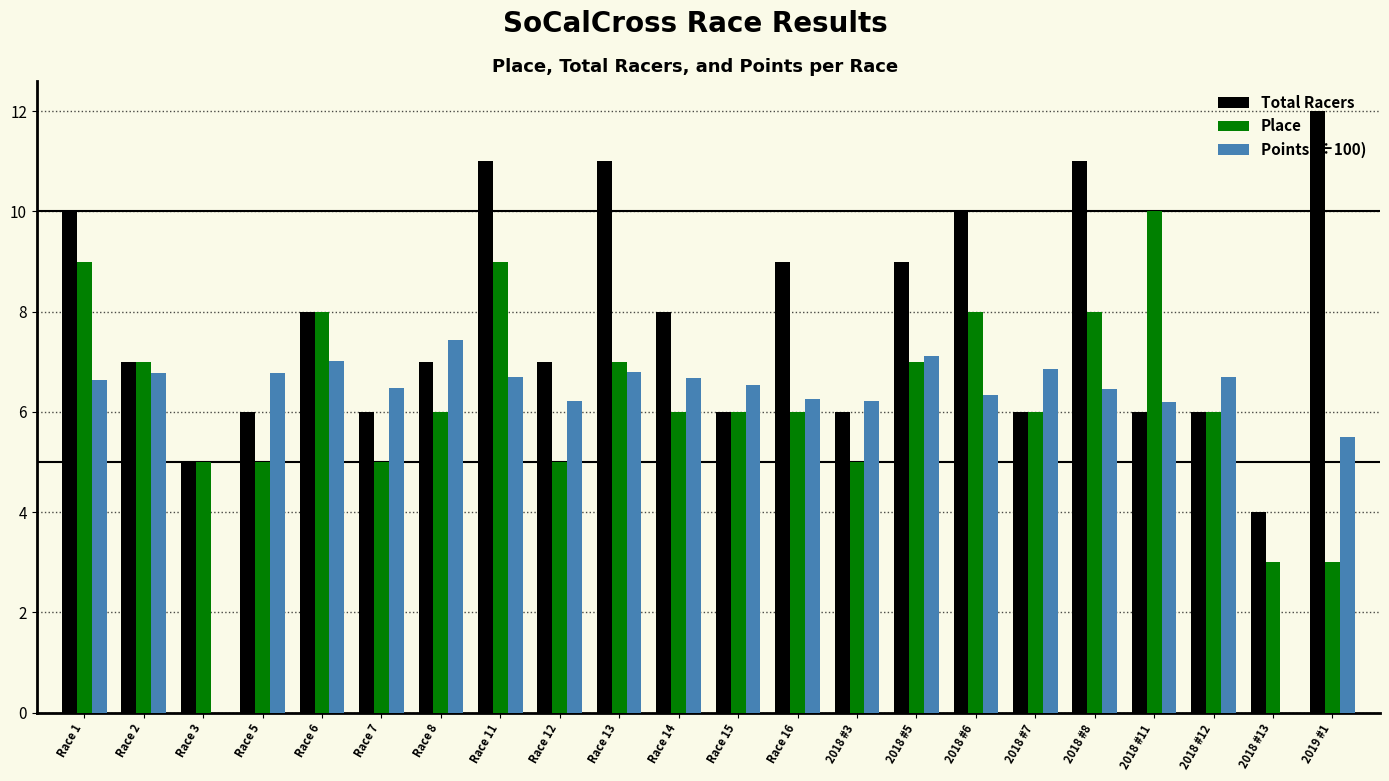

What are all the series names shown in the legend?

Total Racers, Place, Points (÷100)